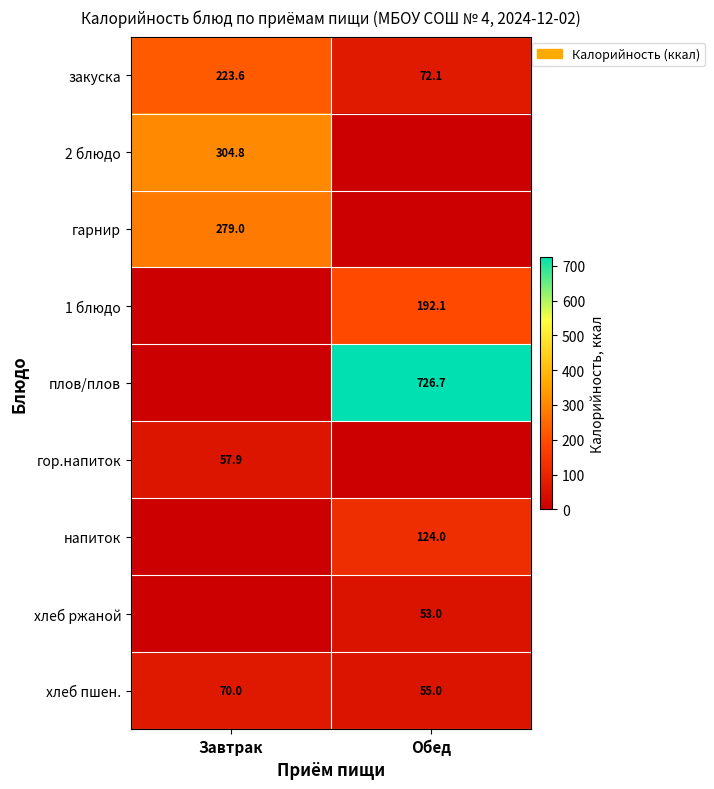

Which label corresponds to the smallest value in the chart?

Обед